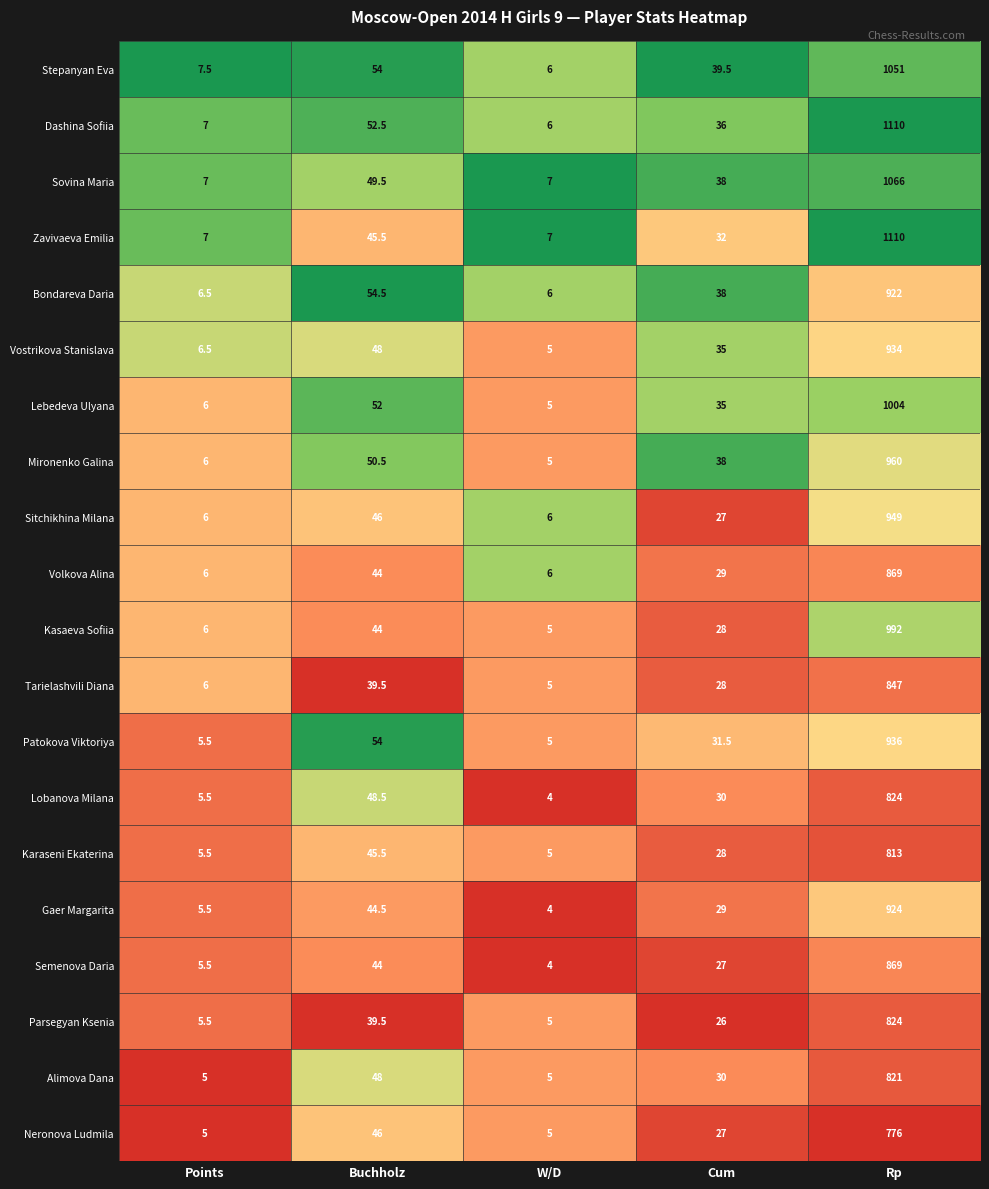

The Dashina Sofiia series shows 59.6 at Cum. True or false?

False